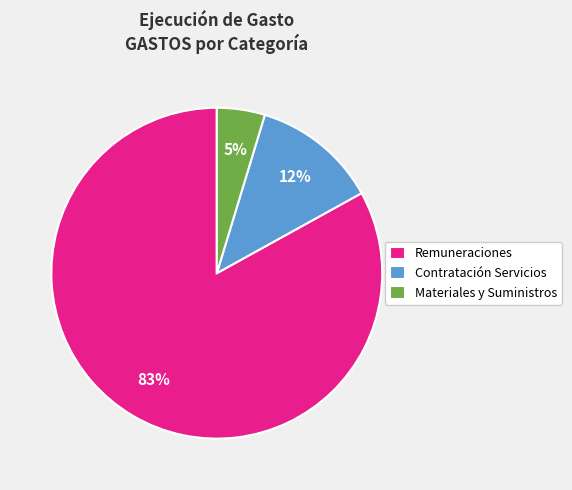

To the nearest percent, what is the average slice percentage?

33%